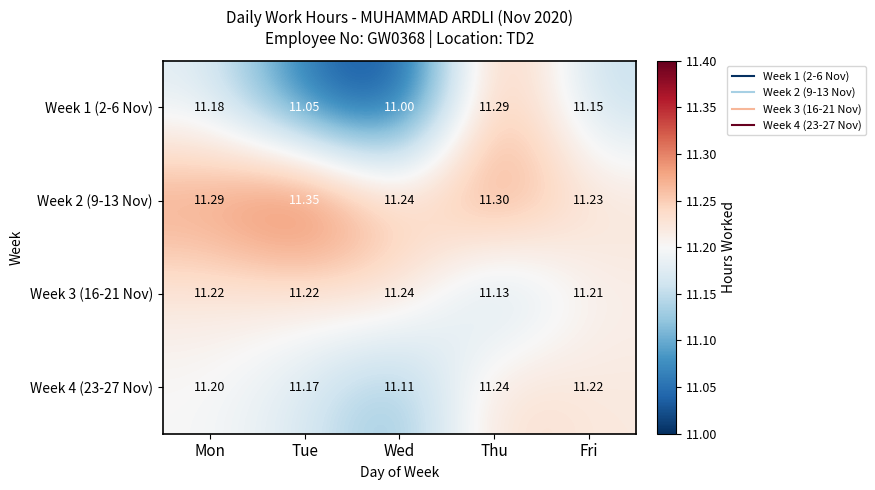

At Fri, list the series in order from largest to smallest.

Week 2 (9-13 Nov), Week 4 (23-27 Nov), Week 3 (16-21 Nov), Week 1 (2-6 Nov)